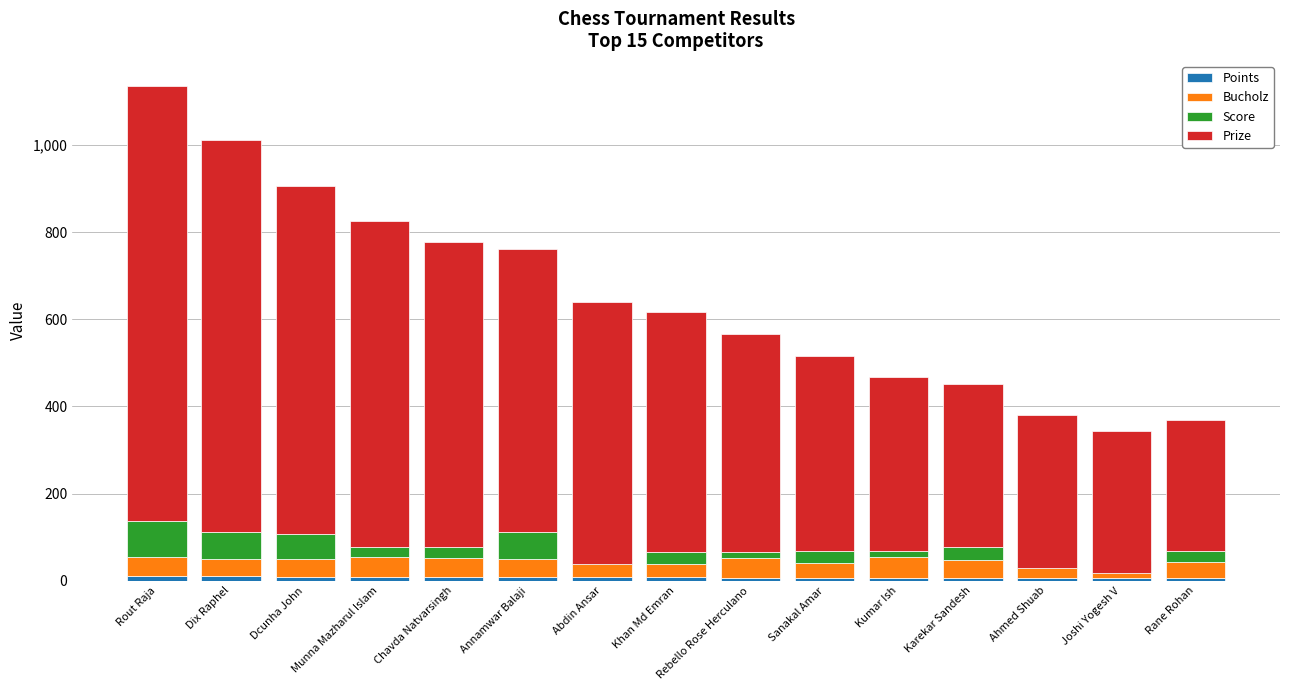

Rank the series at Rebello Rose Herculano from lowest to highest value.

Points, Score, Bucholz, Prize